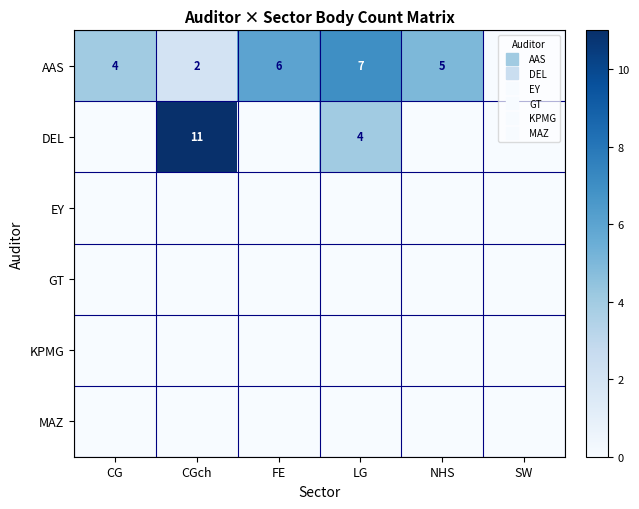

Which series changed the most between CG and LG?

DEL